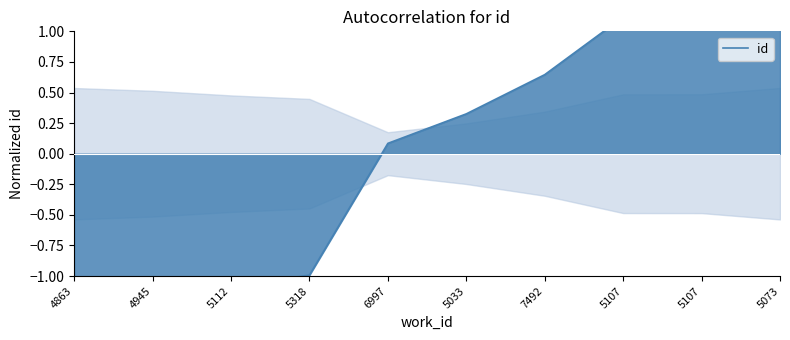

How many positive values are there?

6